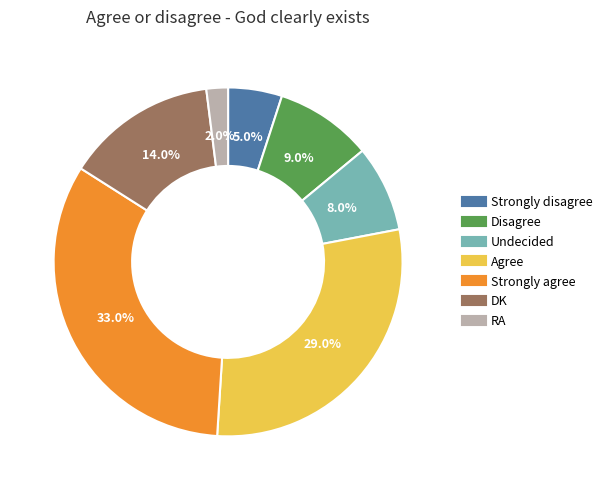

The DK slice represents 14% of the pie. True or false?

True